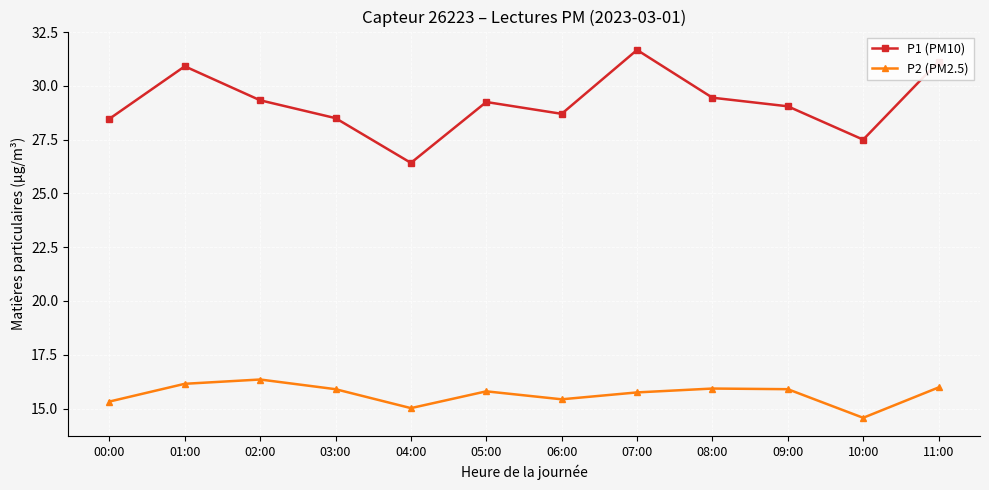

The value of P2 (PM2.5) at 01:00 is 16.2. True or false?

True